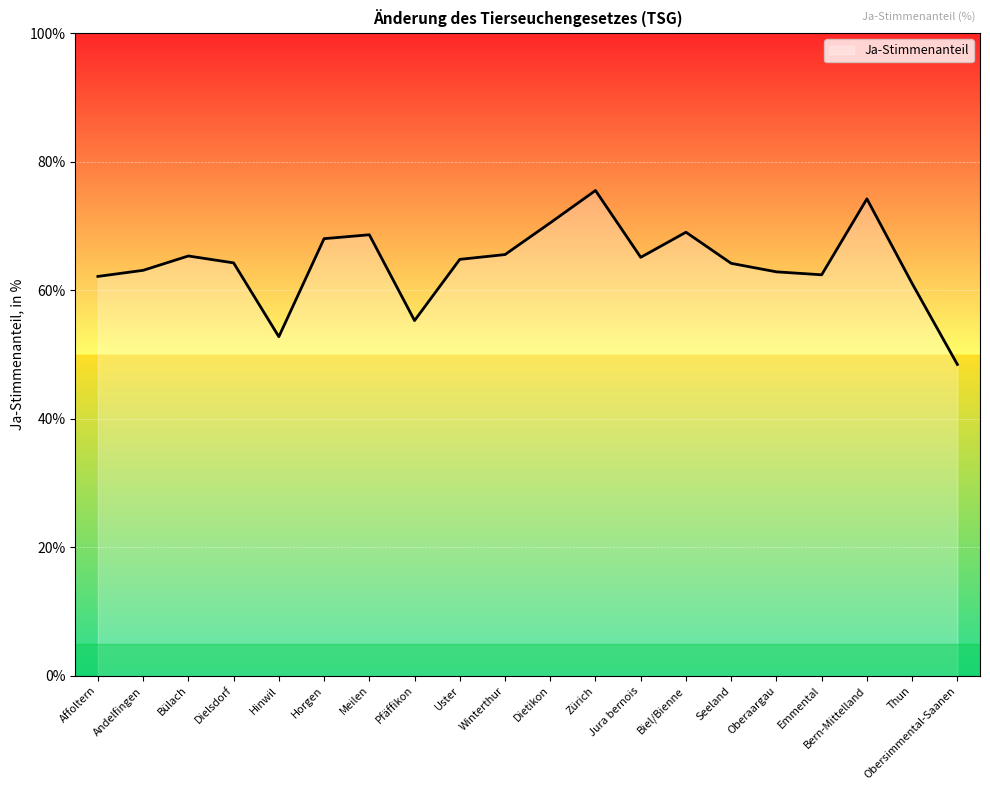

Which label corresponds to the largest value in the chart?

Zürich